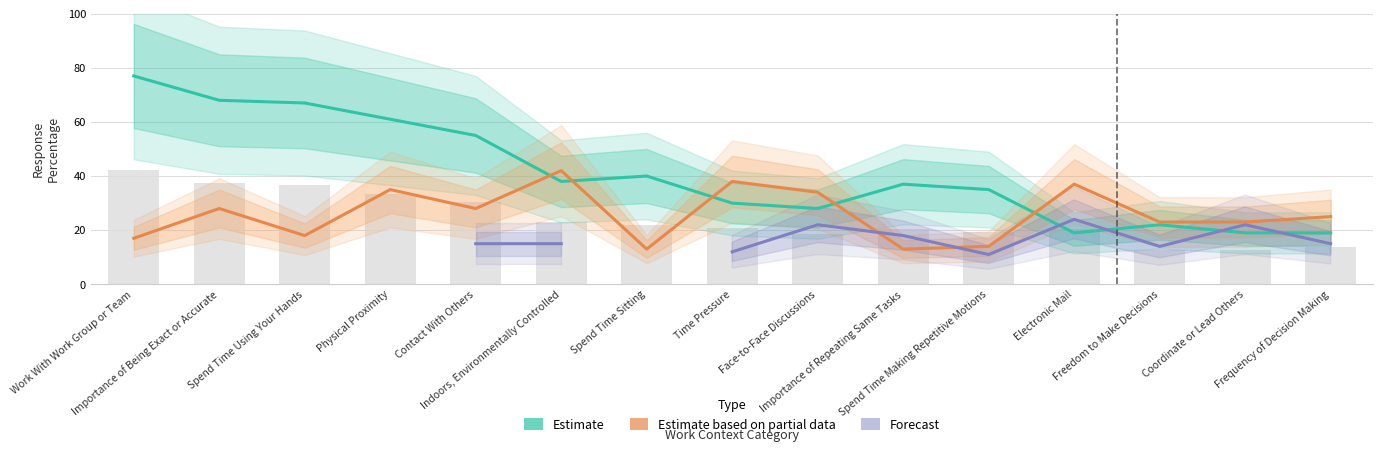

List the series in order of their overall mean, highest first.

Estimate, Estimate based on partial data, Forecast